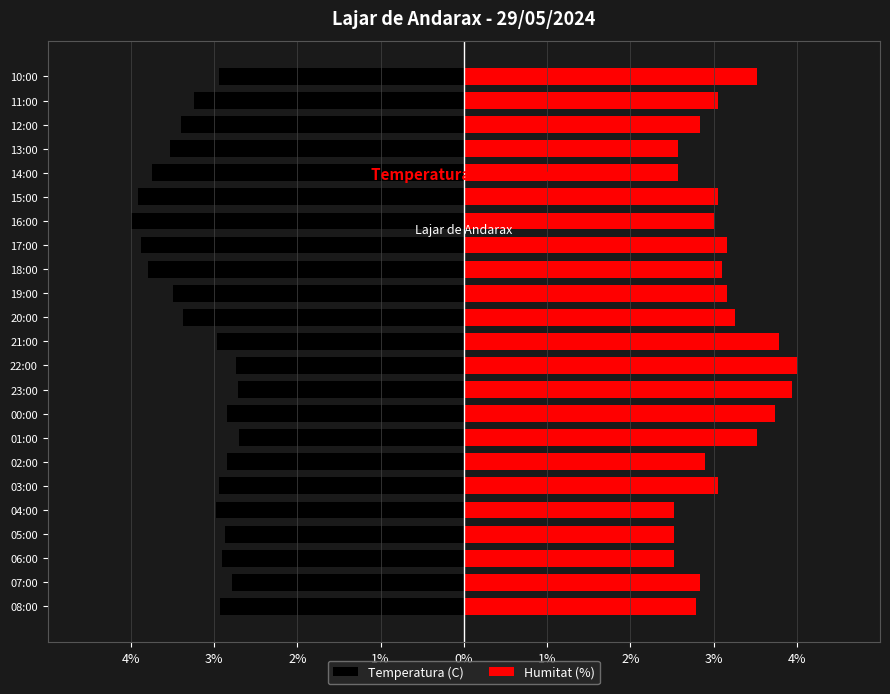

The Temperatura (C) series shows -1.5 at 07:00. True or false?

False